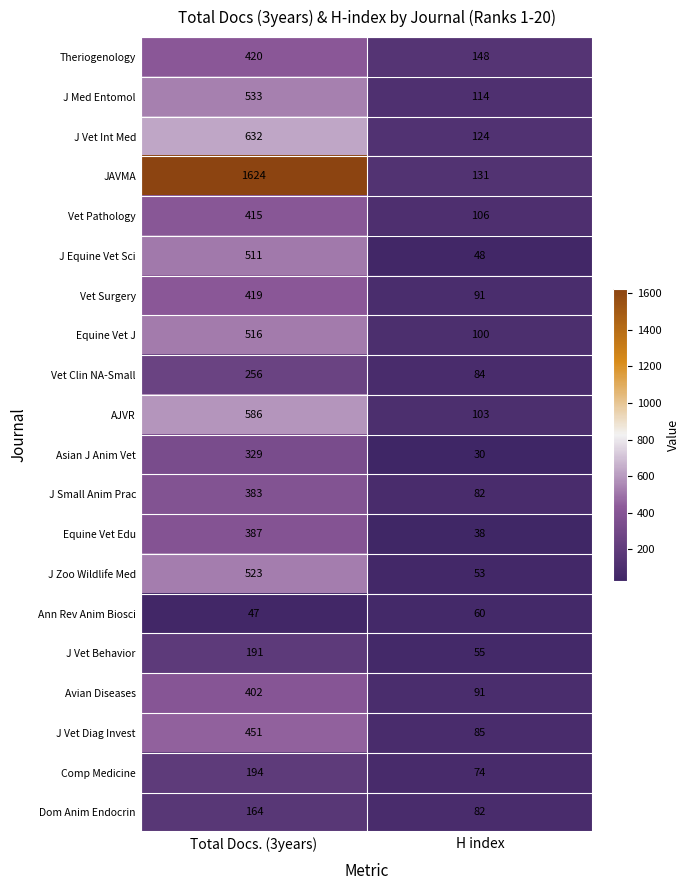

At which category does the chart reach its minimum across all series?

H index